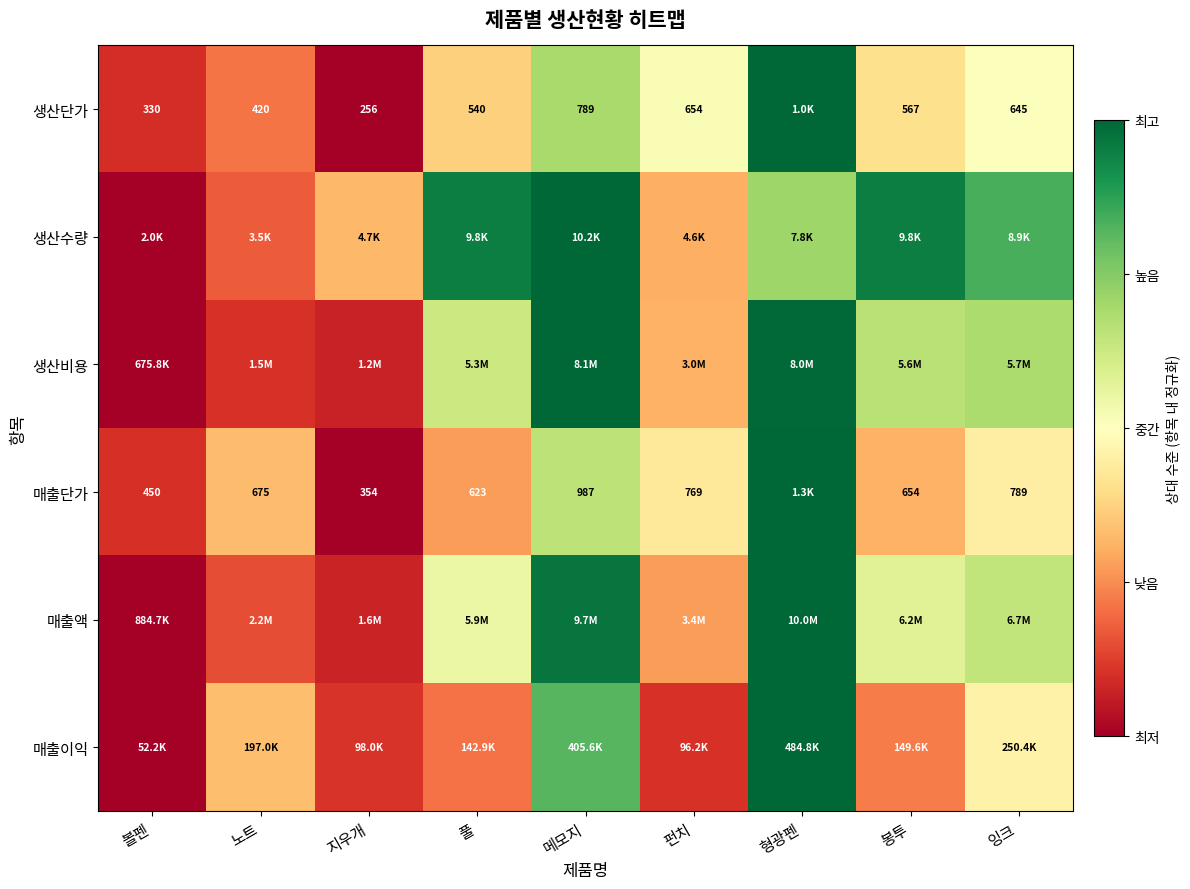

Rank the categories by 매출단가 value from highest to lowest.

형광펜, 메모지, 잉크, 펀치, 노트, 봉투, 풀, 볼펜, 지우개